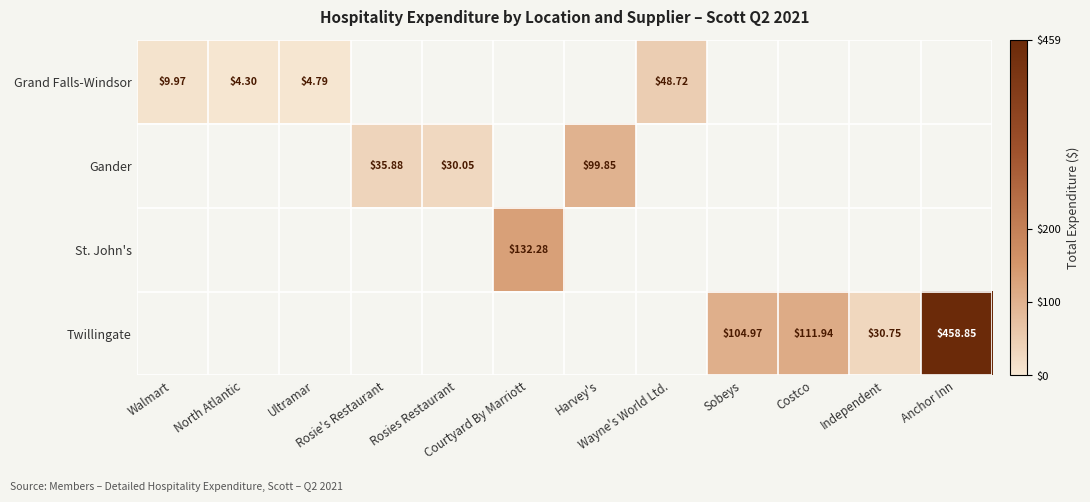

At how many categories does at least one series exceed 220?

1